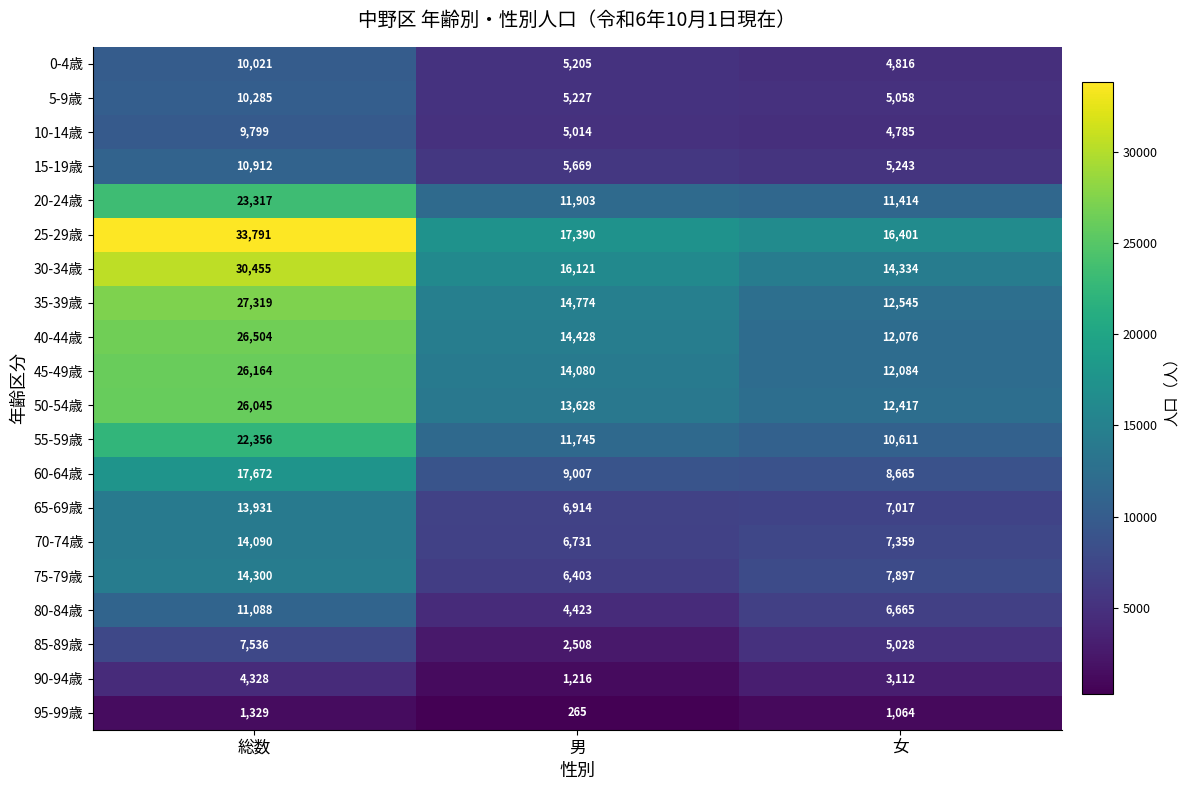

Between 総数 and 男, which series saw the biggest shift?

25-29歳